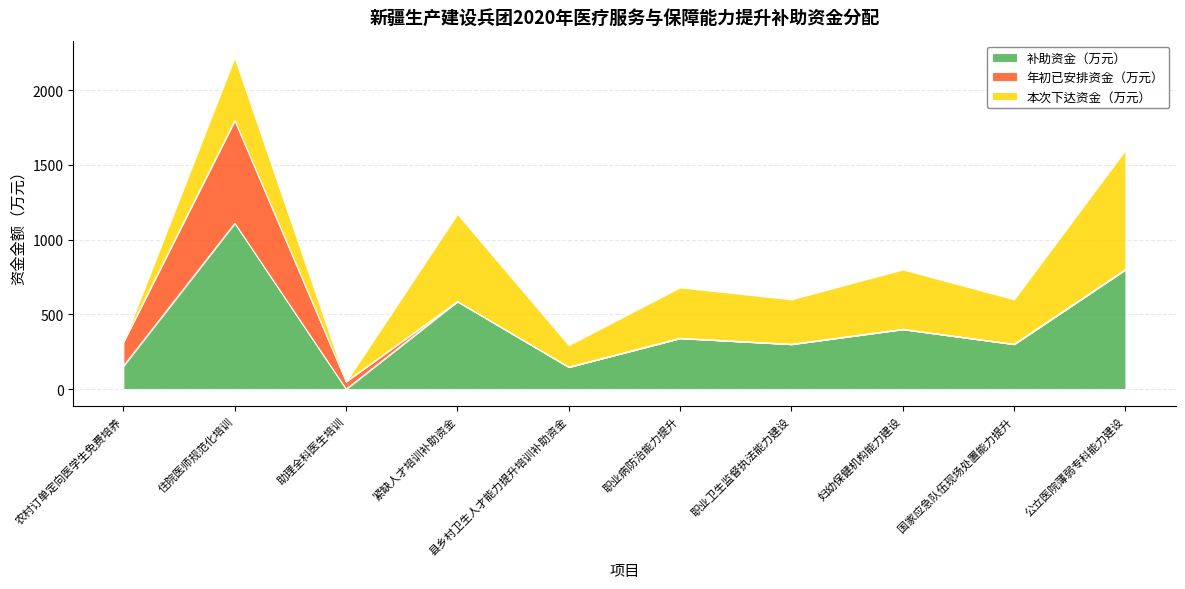

Which label corresponds to the largest value in the chart?

住院医师规范化培训